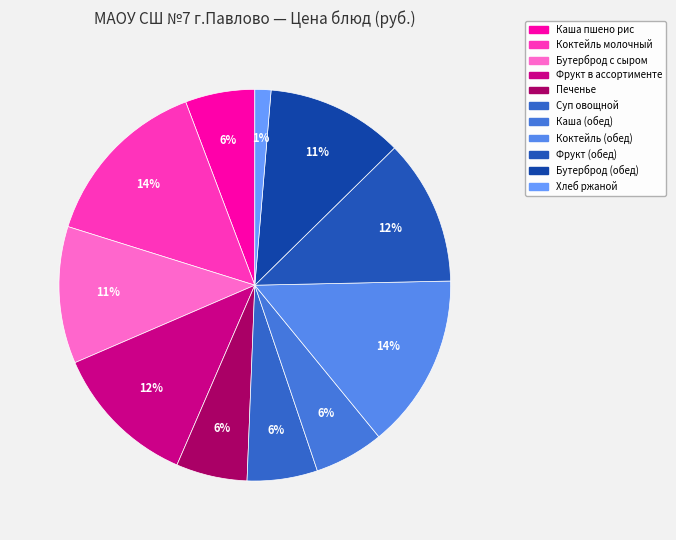

How many segments does this pie chart have?

11